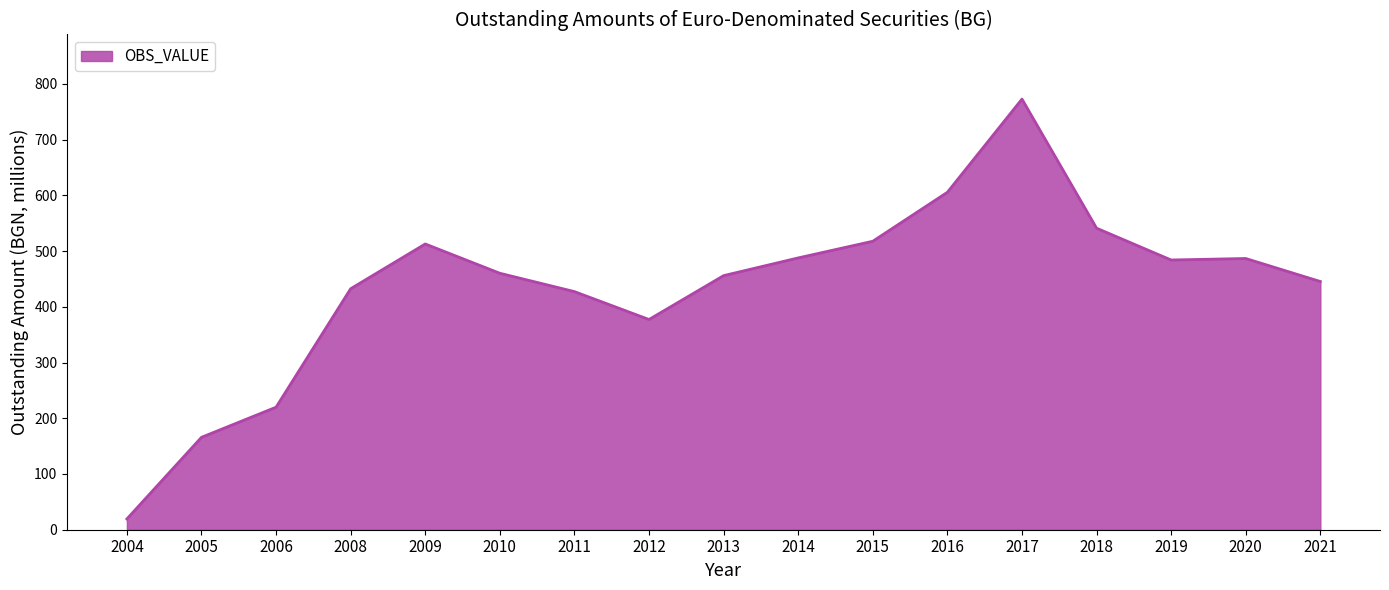

True or false: the data has more than 1 interior local peaks.

True